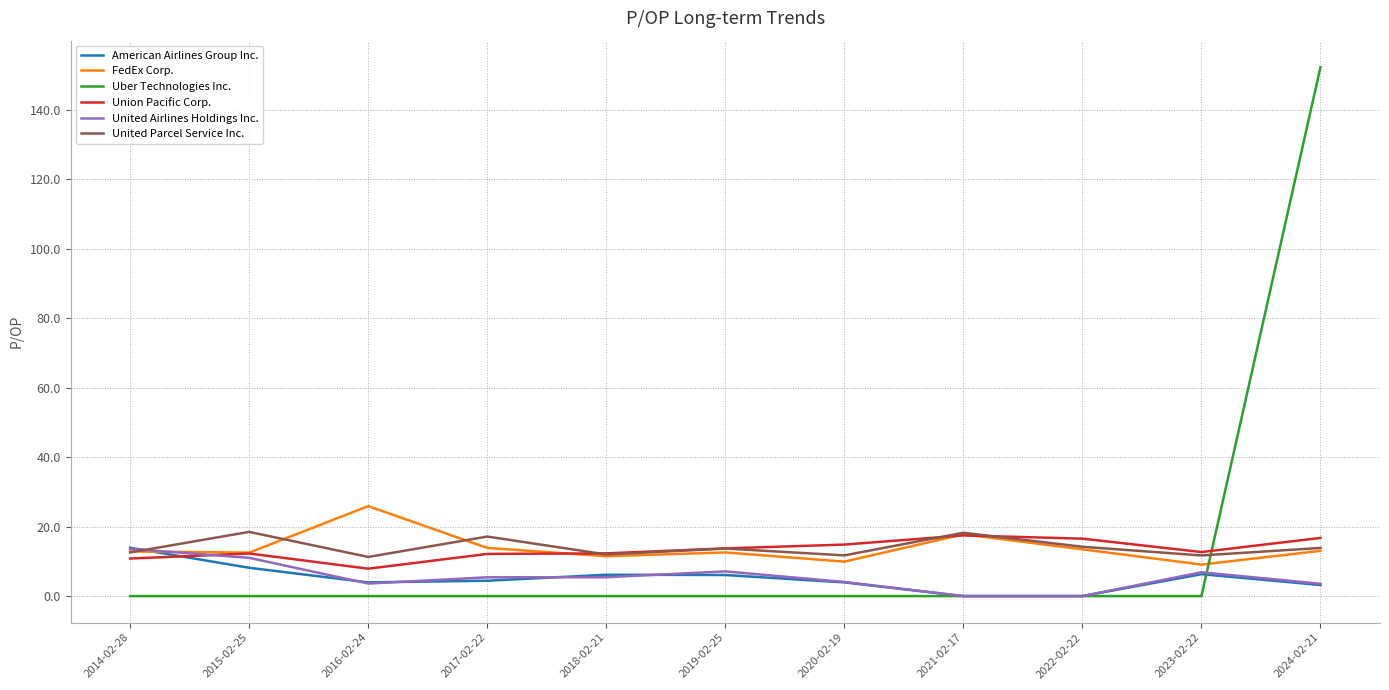

What is the difference between the second highest and second lowest values in the United Airlines Holdings Inc. series?

11.0